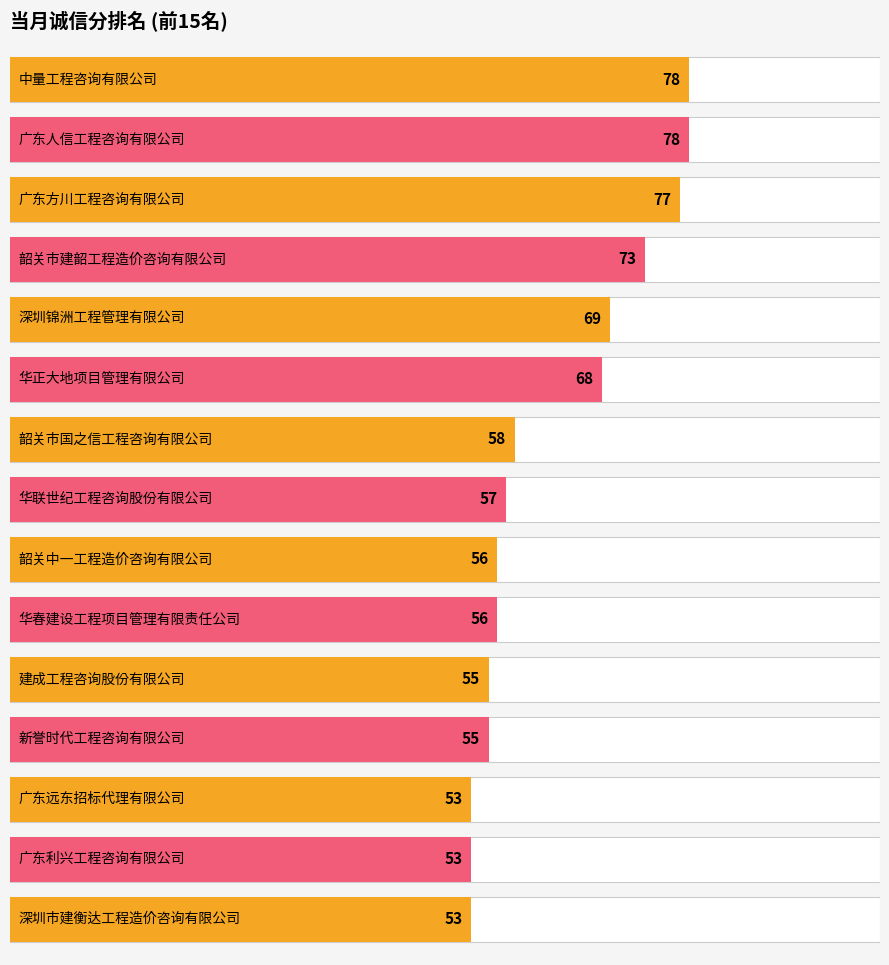

Reading right to left, transcribe all the data shown in this chart.

深圳市建衡达工程造价咨询有限公司=53	广东利兴工程咨询有限公司=53	广东远东招标代理有限公司=53	新誉时代工程咨询有限公司=55	建成工程咨询股份有限公司=55	华春建设工程项目管理有限责任公司=56	韶关中一工程造价咨询有限公司=56	华联世纪工程咨询股份有限公司=57	韶关市国之信工程咨询有限公司=58	华正大地项目管理有限公司=68	深圳锦洲工程管理有限公司=69	韶关市建韶工程造价咨询有限公司=73	广东方川工程咨询有限公司=77	广东人信工程咨询有限公司=78	中量工程咨询有限公司=78